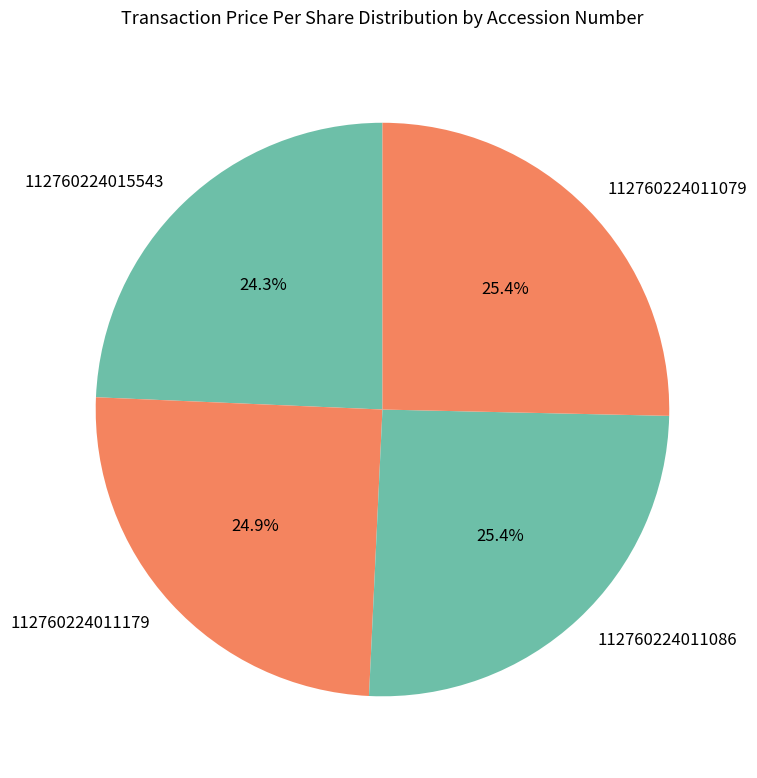

How many segments does this pie chart have?

4